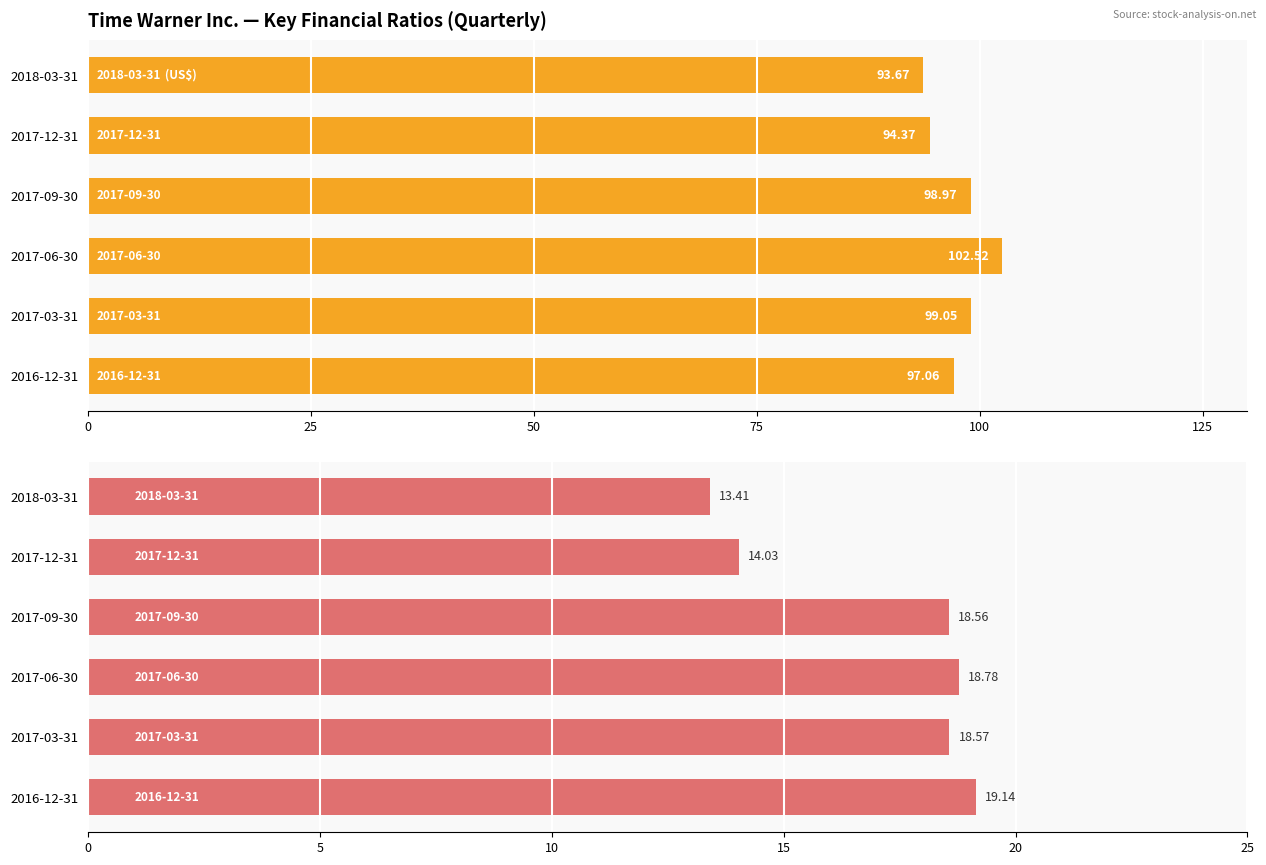

True or false: P/E Ratio has a value of 9.6 at 2017-06-30.

False